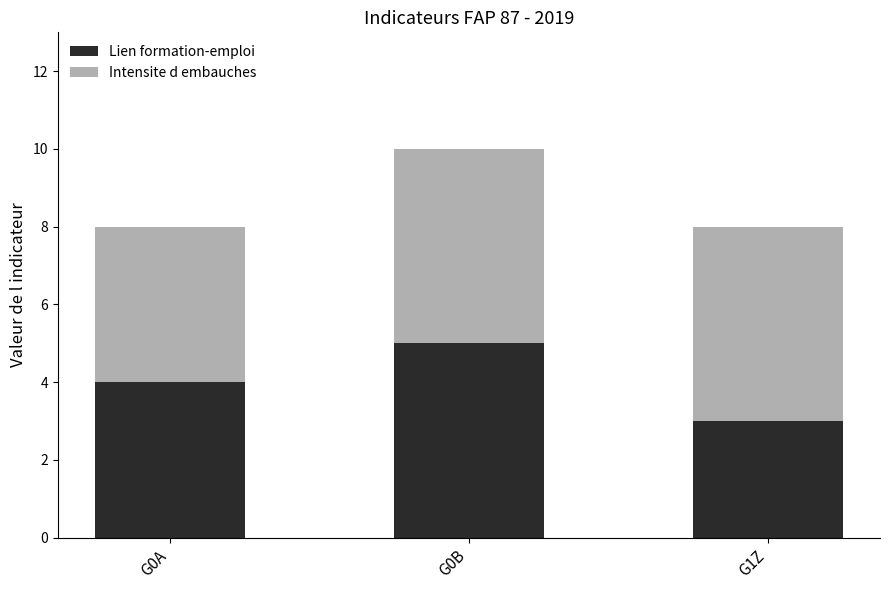

Reading right to left, what are the values for Lien formation-emploi?

3	5	4